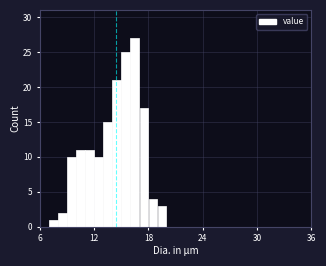

Around what value on the x-axis is the tallest bar? Give the approximate position of its centre, as read against the axis.

17